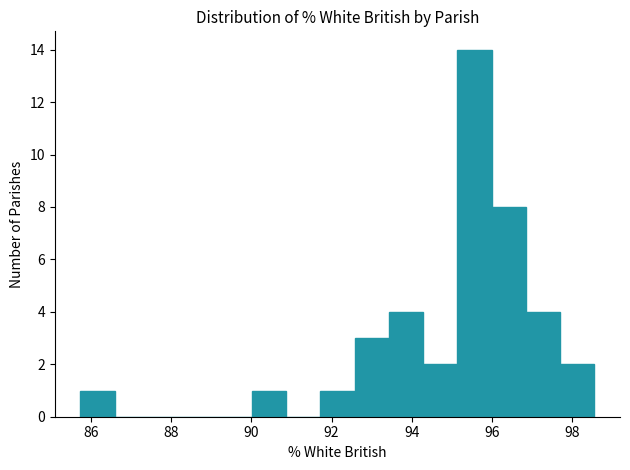

Over which range of the x-axis is the bar tallest?

95.2 to 96.0